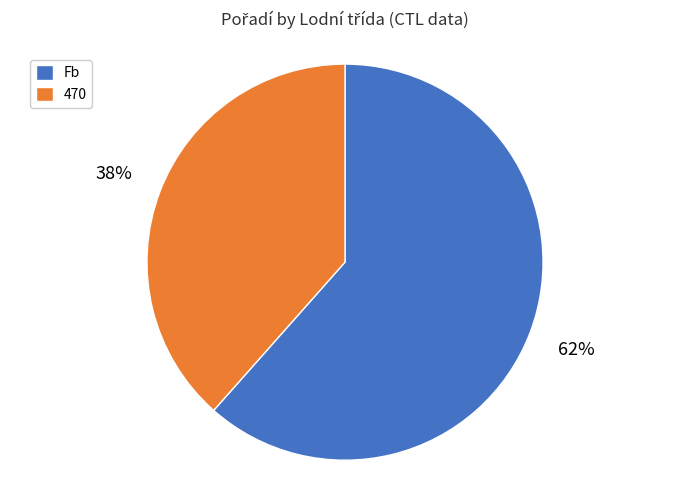

To the nearest percent, what is the combined percentage of 470 and Fb?

100%